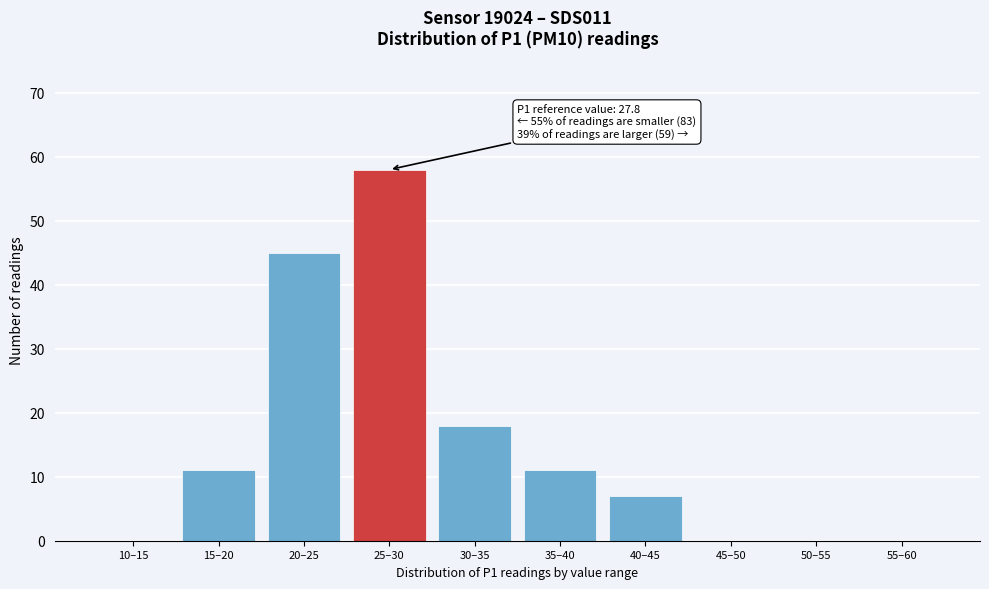

Reading left to right, what are all the values shown in this chart?

10–15=0	15–20=11	20–25=45	25–30=58	30–35=18	35–40=11	40–45=7	45–50=0	50–55=0	55–60=0